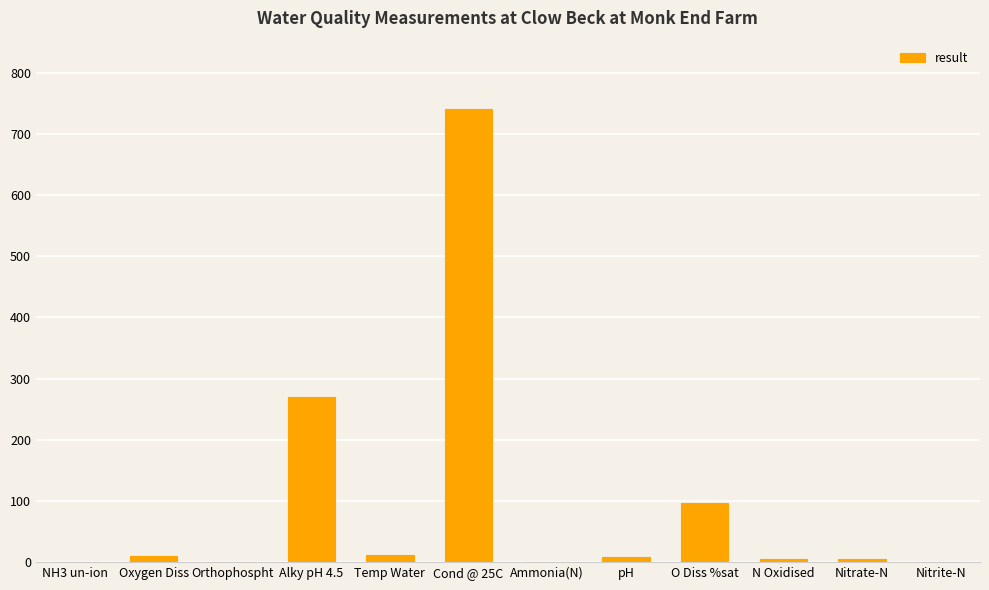

What is the sum of all values?

1149.3